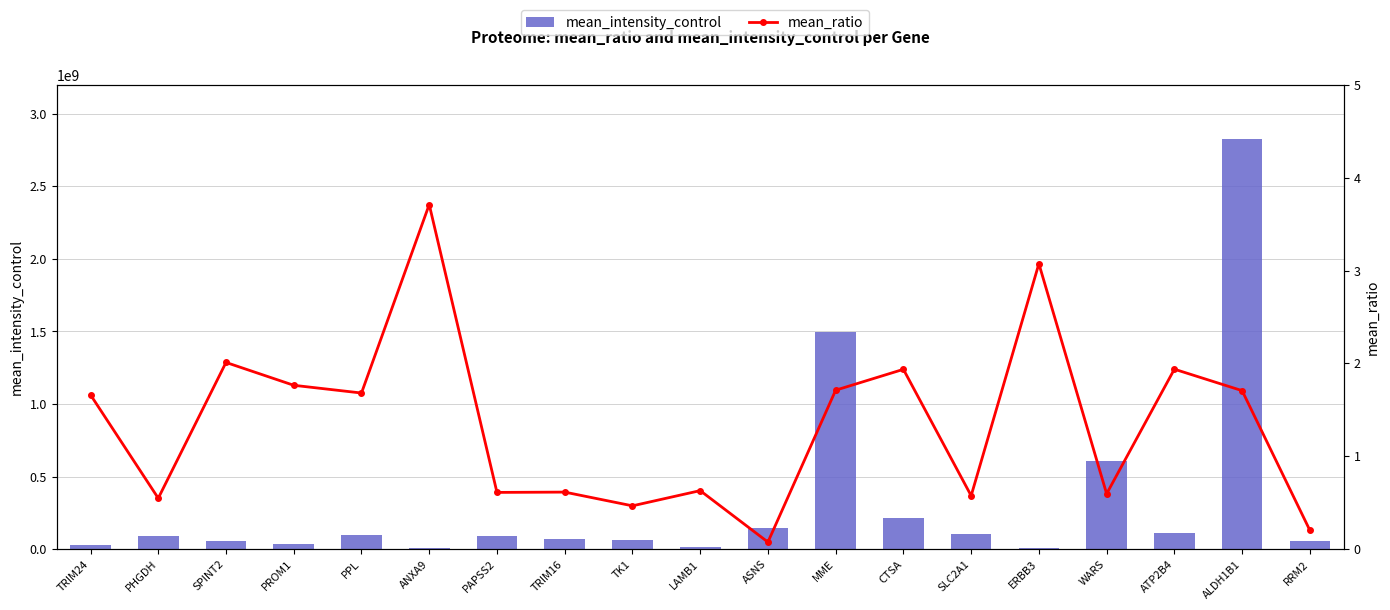

At which label does mean_intensity_control first exceed 93133702?

PHGDH